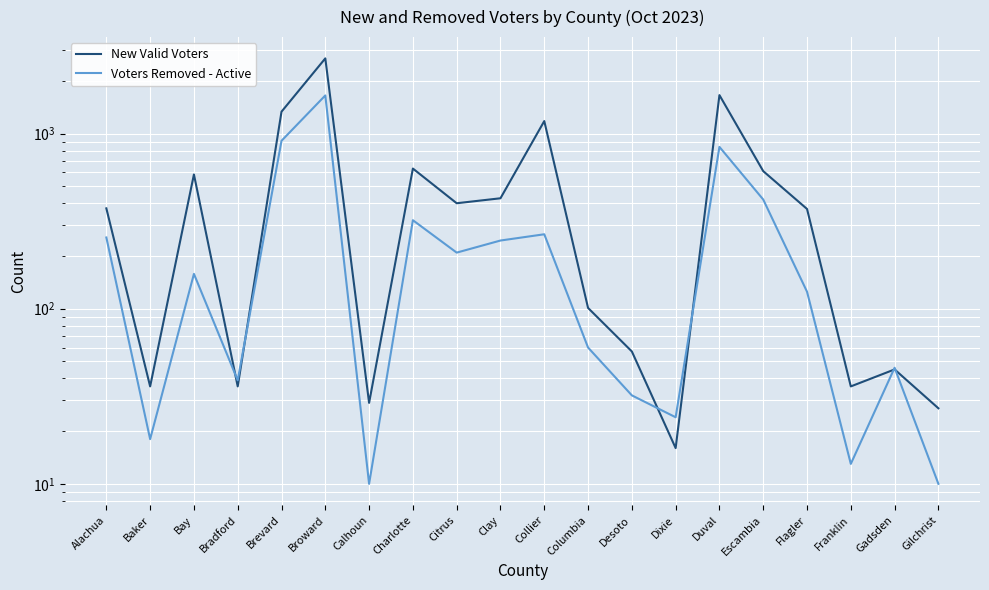

Reading right to left, what are all the values shown in this chart?

New Valid Voters: 27	45	36	371	610	1657	16	57	101	1178	427	400	631	29	2686	1333	36	584	36	374
Voters Removed - Active: 10	46	13	125	420	839	24	32	60	266	245	209	320	10	1650	909	39	158	18	255